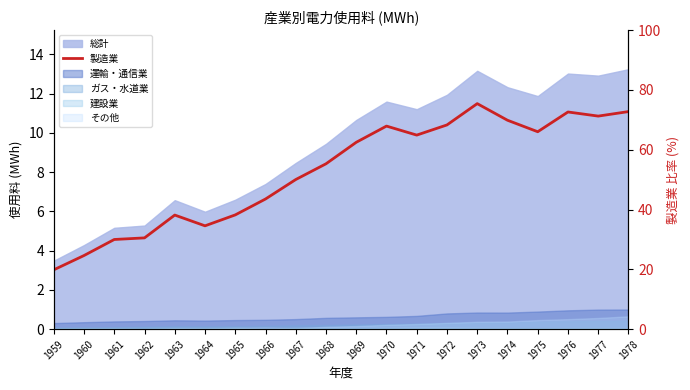

At which label does the data first exceed 9?

1969